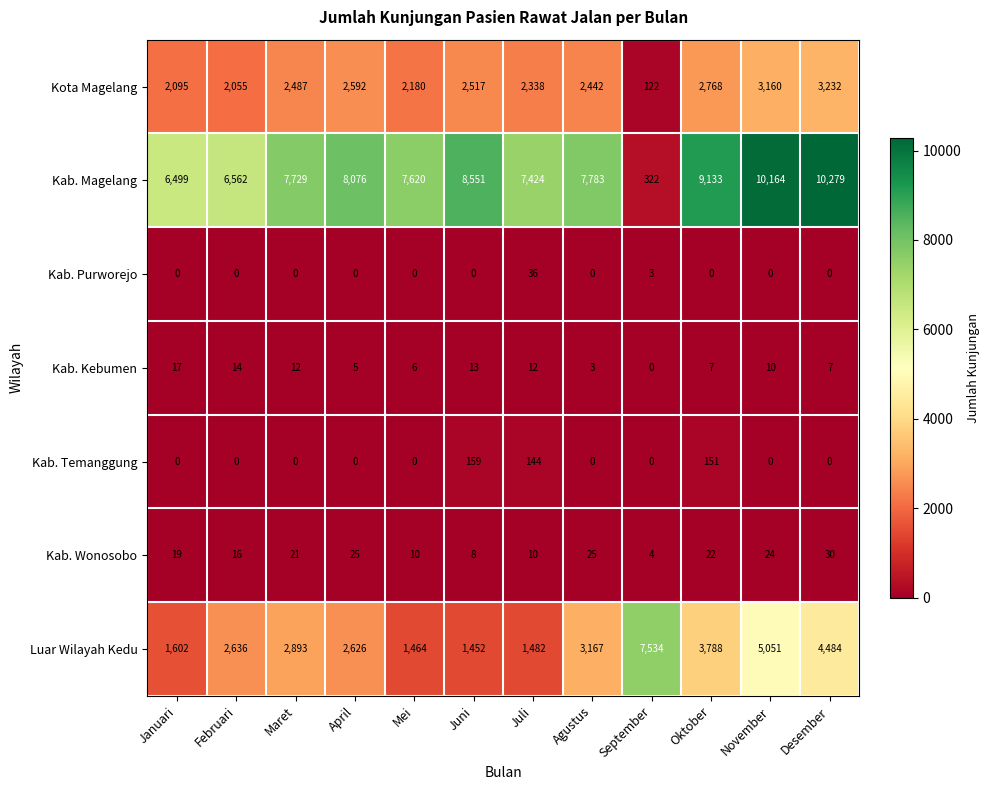

How many categories are shown in the chart?

12